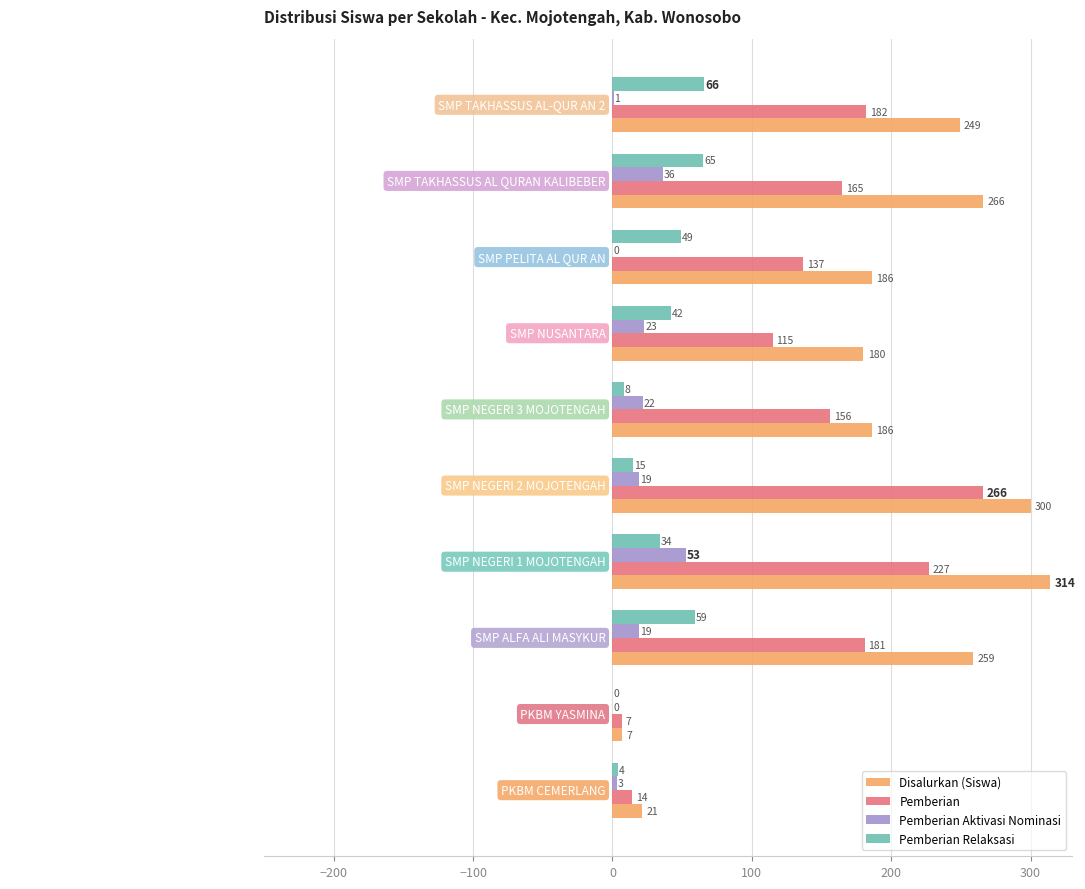

What value does the Pemberian Aktivasi Nominasi series have at SMP NEGERI 2 MOJOTENGAH, to the nearest 10?

20